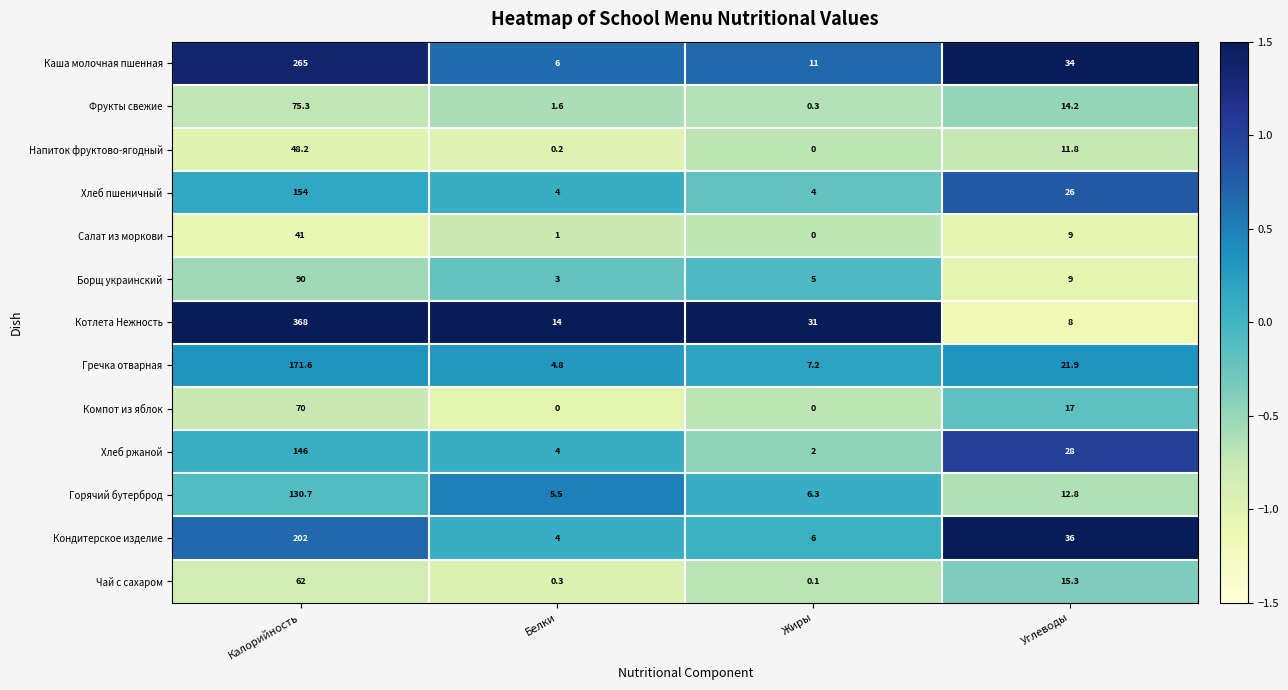

At which category is the sum across all series the highest?

Калорийность